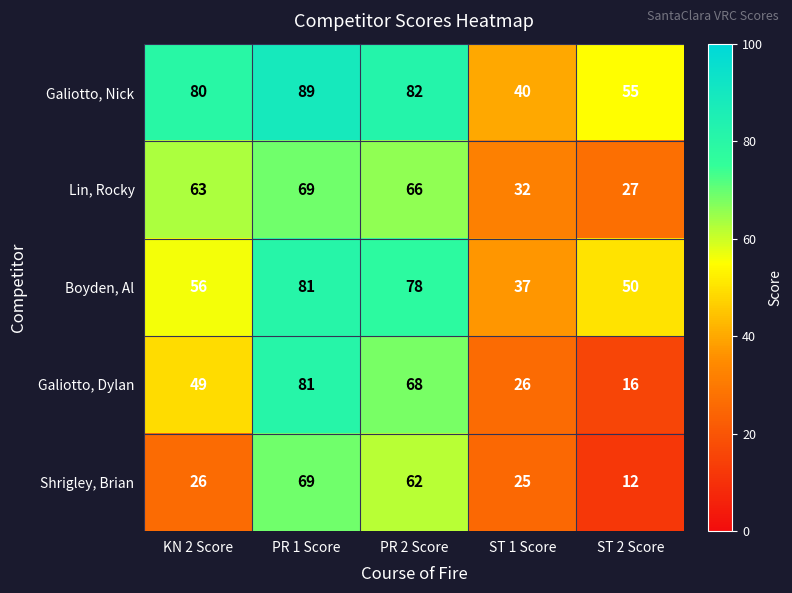

Which series changed the most between KN 2 Score and ST 1 Score?

Galiotto, Nick